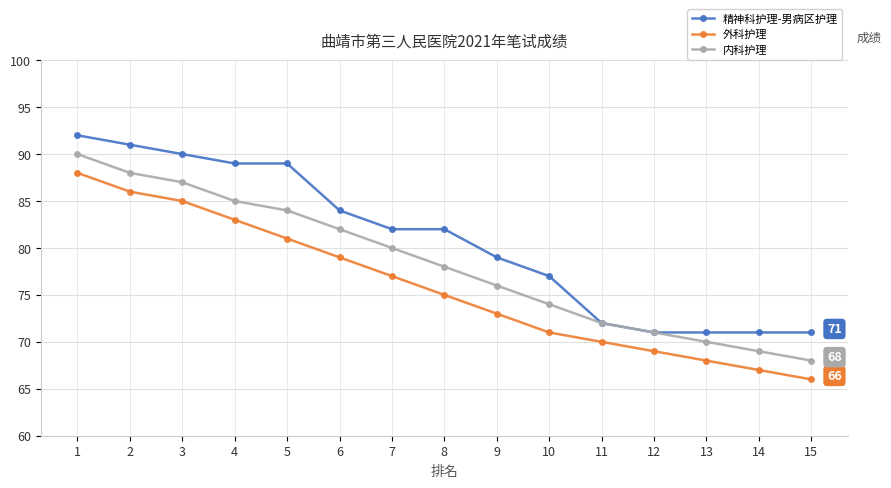

Does the chart have visible grid lines?

Yes